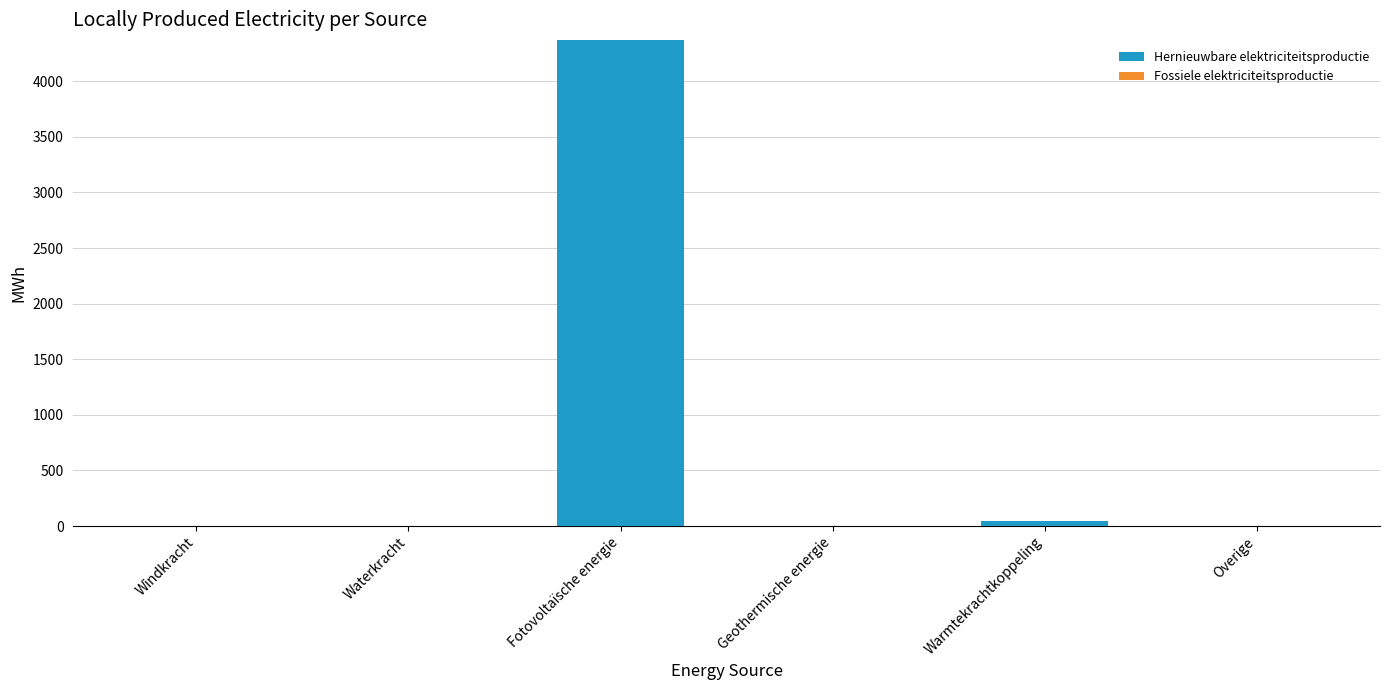

What is the greatest value displayed?

4372.6